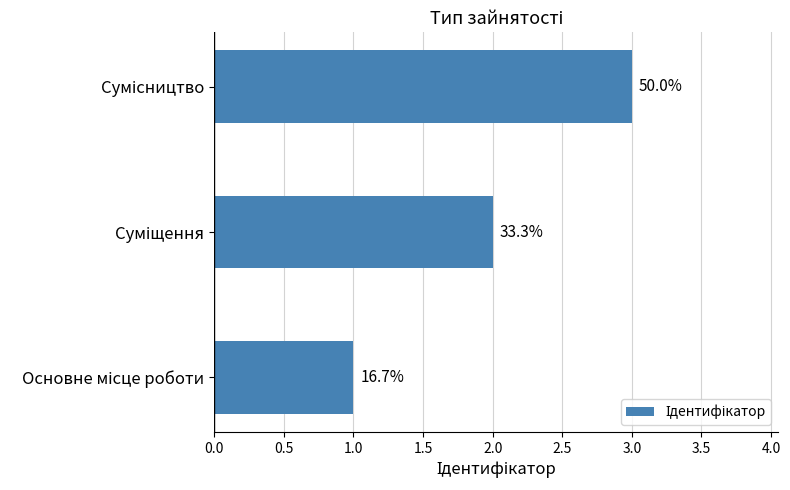

Are the bars horizontal?

Yes